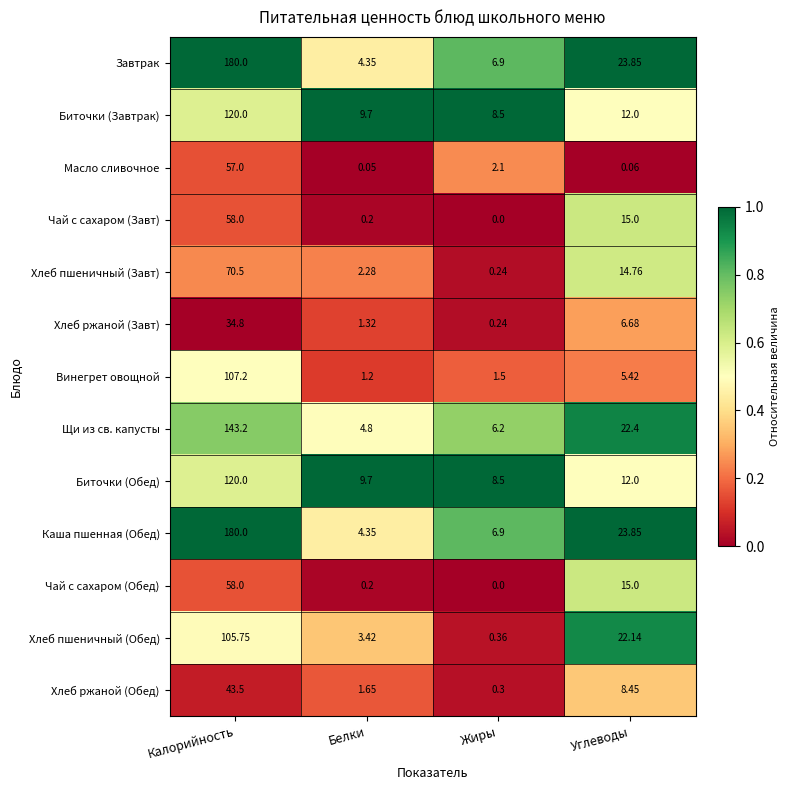

At which label does Винегрет овощной reach its minimum?

Белки